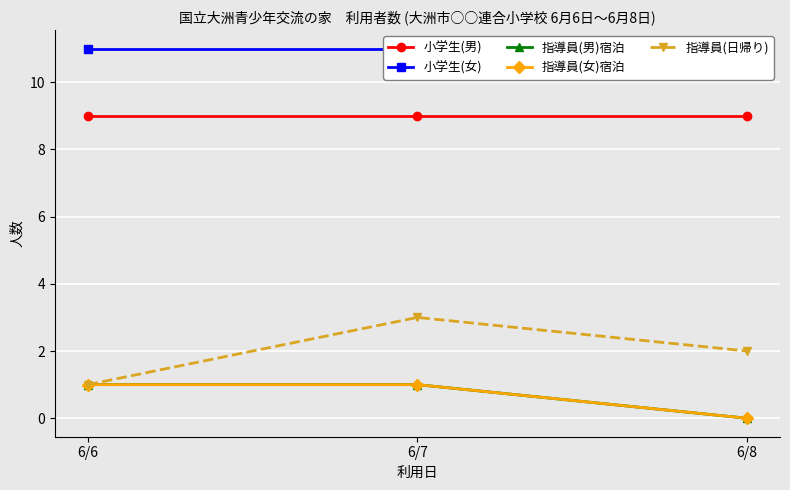

Rank the categories by 指導員(日帰り) value from lowest to highest.

6/6, 6/8, 6/7